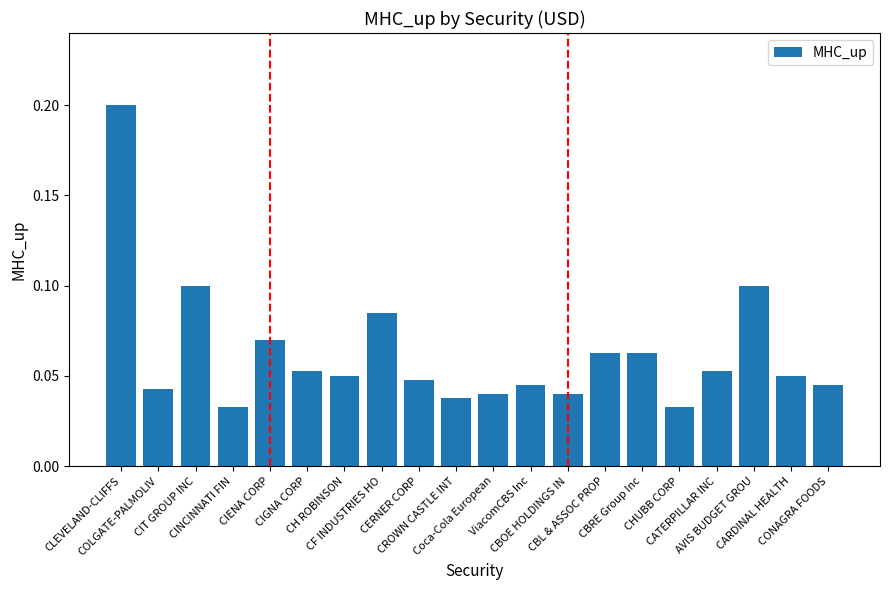

What is the label of the 14th bar from the left?

CBL & ASSOC PROP